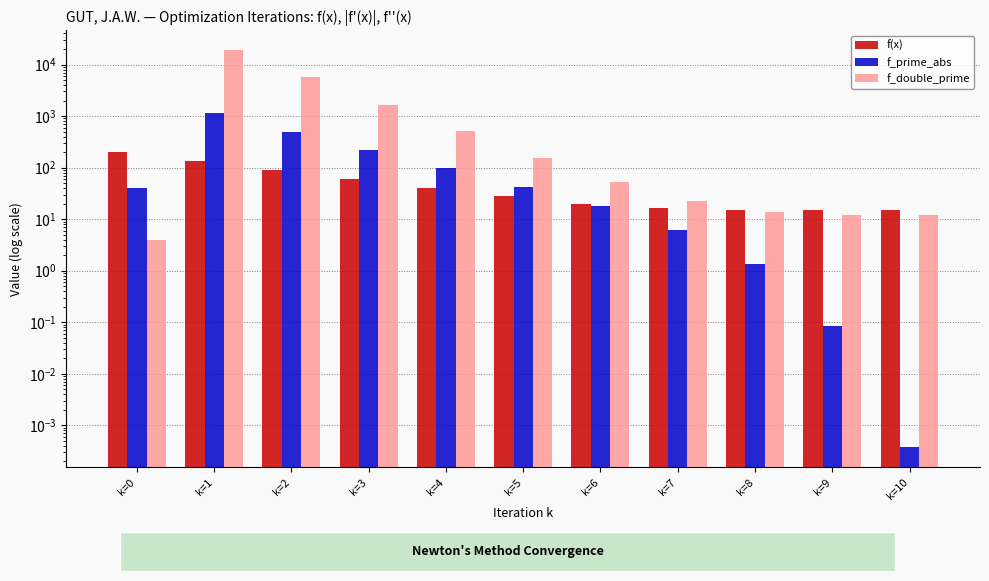

Reading right to left, list all the values displayed in this chart.

f(x): k=10=15.1	k=9=15.1	k=8=15.2	k=7=16.2	k=6=19.9	k=5=27.6	k=4=40.3	k=3=59.9	k=2=89.7	k=1=134.4	k=0=201.6
f_prime_abs: k=10=0.0	k=9=0.1	k=8=1.3	k=7=6.2	k=6=17.6	k=5=42.7	k=4=98.2	k=3=222.3	k=2=501.3	k=1=1128.5	k=0=39.8
f_double_prime: k=10=12.0	k=9=12.1	k=8=13.8	k=7=22.2	k=6=52.5	k=5=155.2	k=4=502.3	k=3=1673.7	k=2=5627.3	k=1=18970.5	k=0=4.0